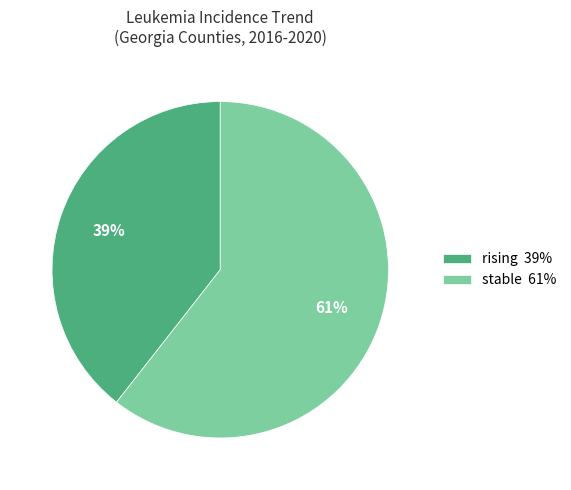

Is there any slice that represents more than half of the pie?

Yes